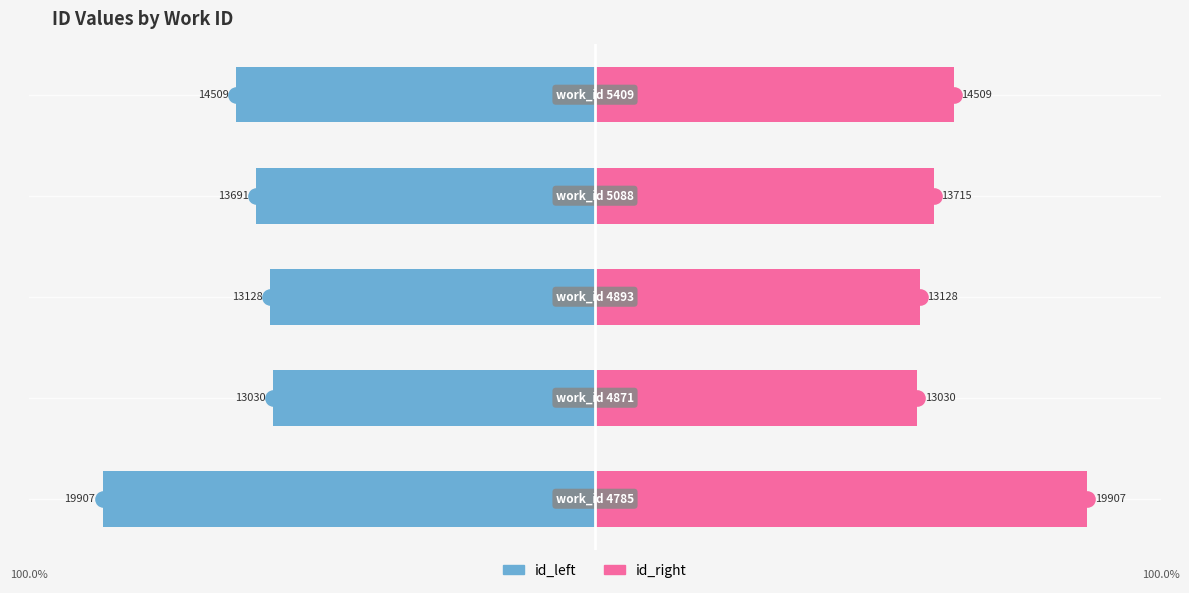

Which series has the largest Y range (max minus min)?

id (left)